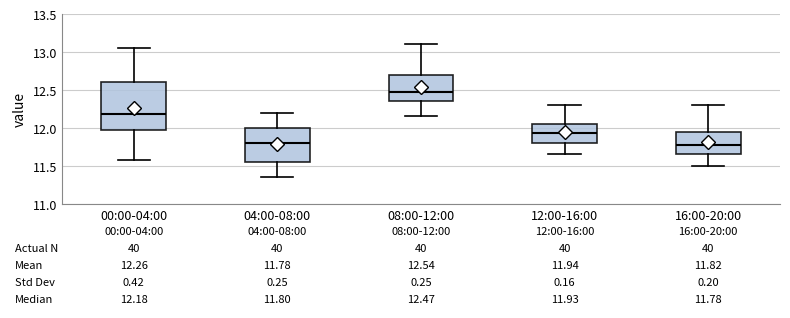

Which box has the highest median line?

08:00-12:00